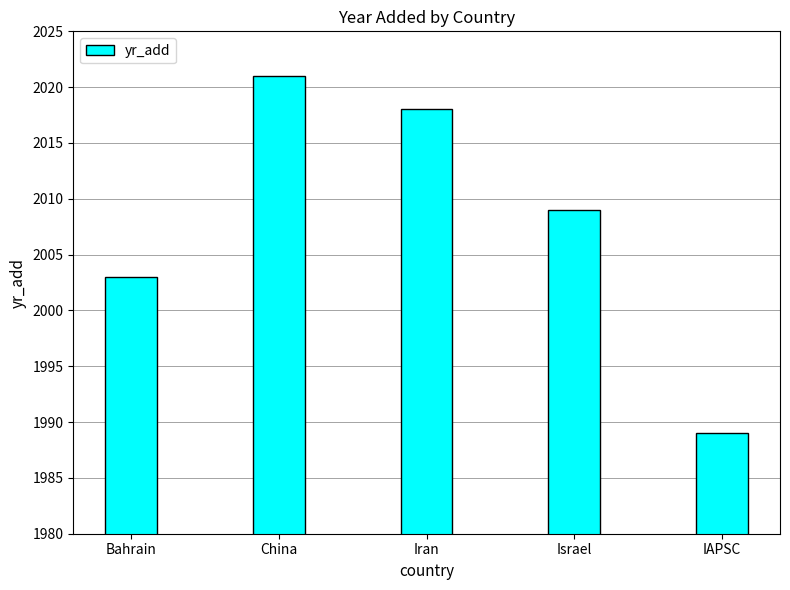

What is the sum of the values at Bahrain and Iran?

4021